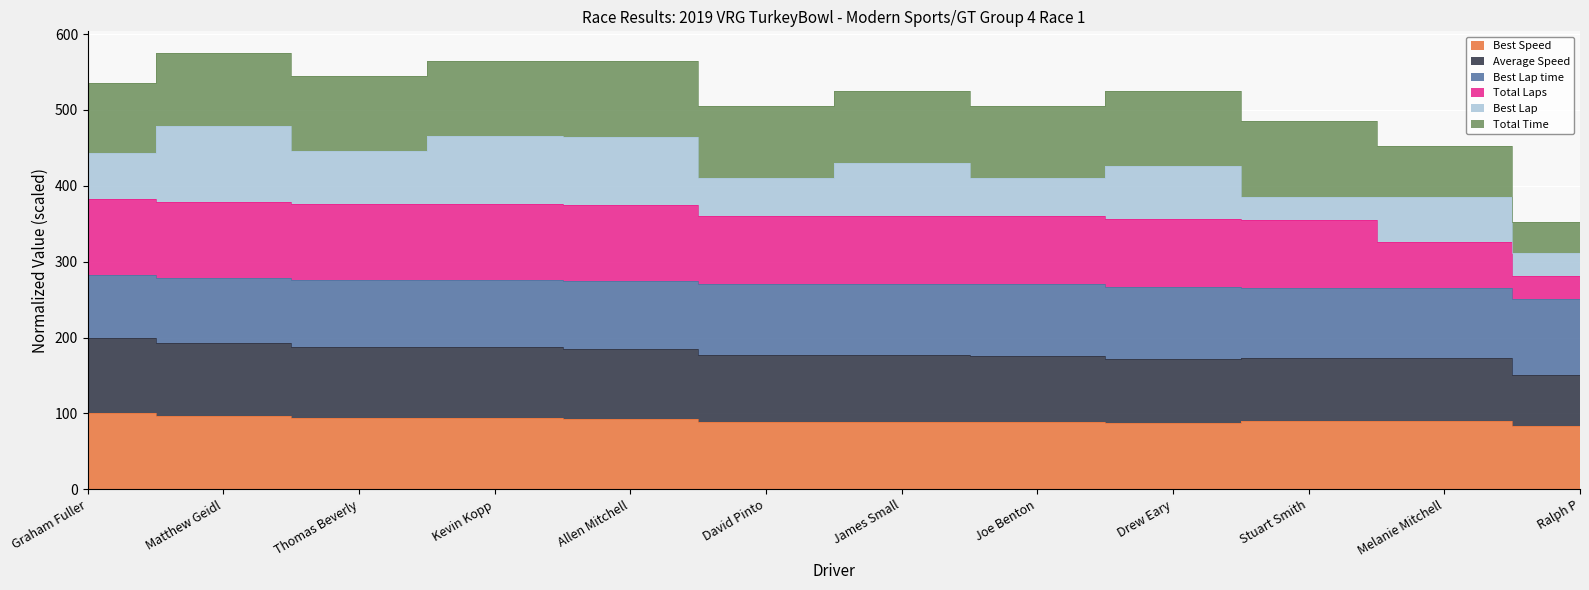

True or false: Best Lap time and Total Laps intersect in this chart.

False